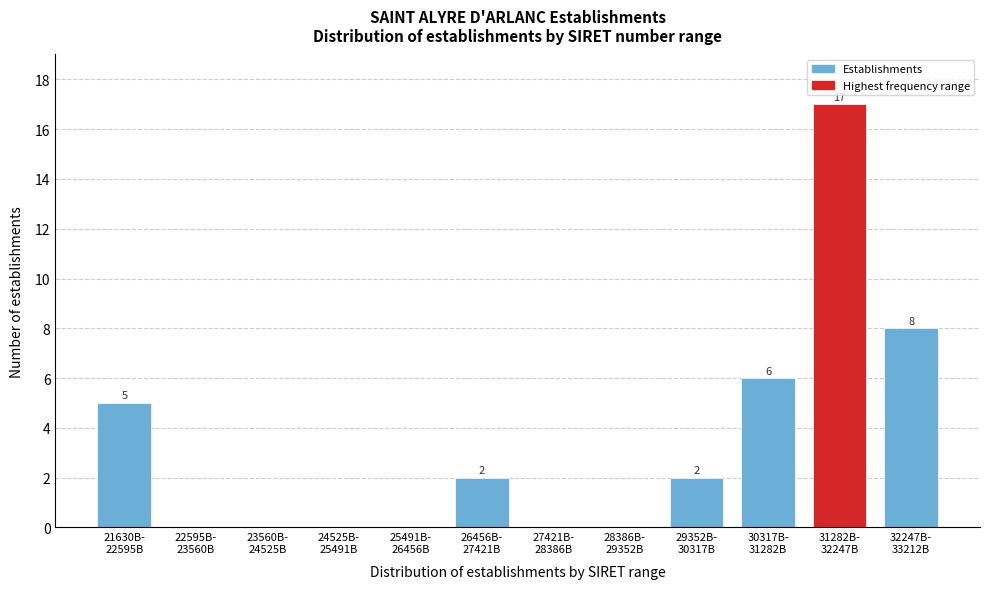

What is the greatest value displayed?

17